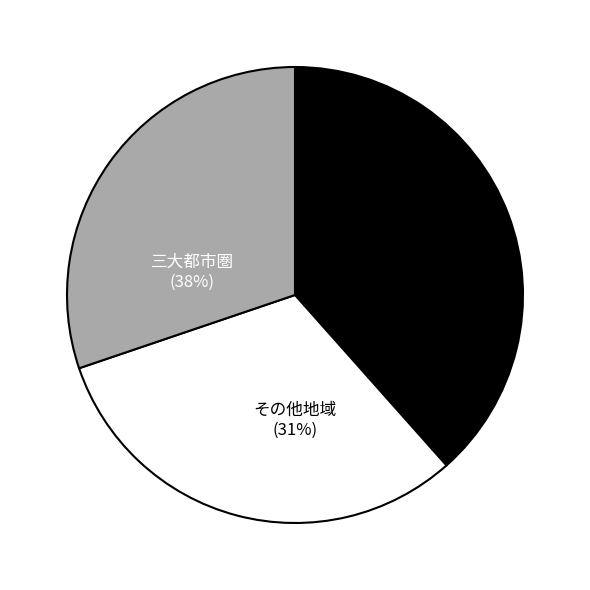

What is the largest slice in the pie chart?

北陸